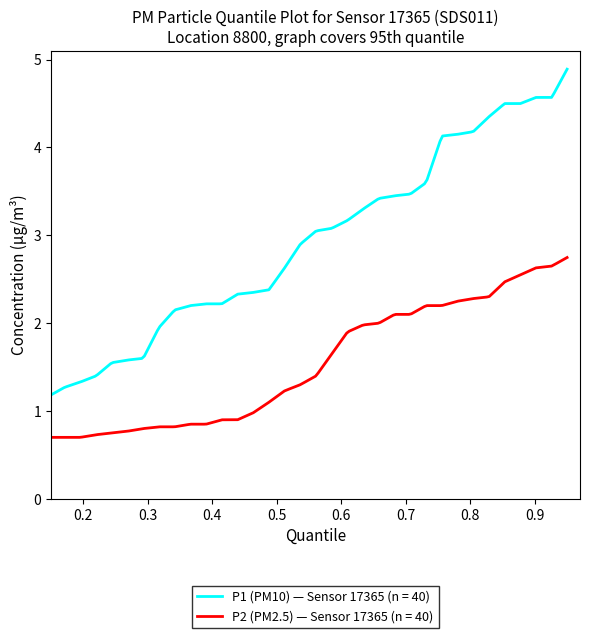

What is the maximum value for P2 (PM2.5) — Sensor 17365 (n = 40)?

2.7